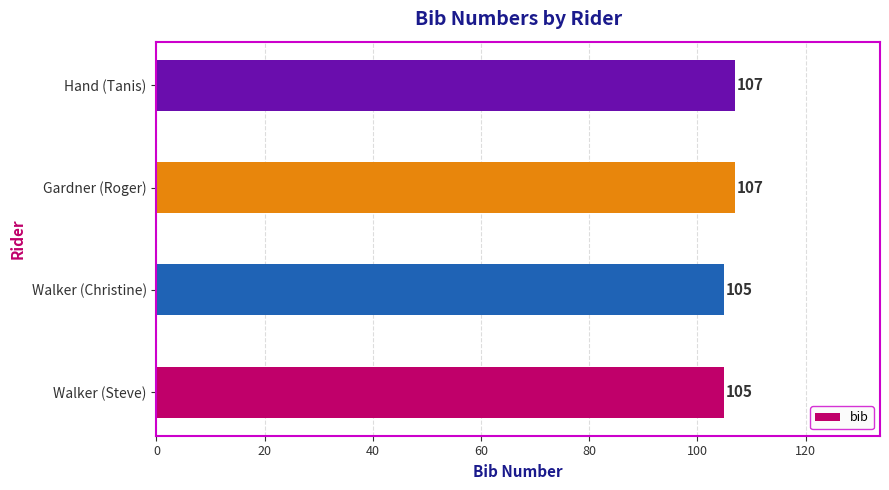

What is the sum of all values?

424